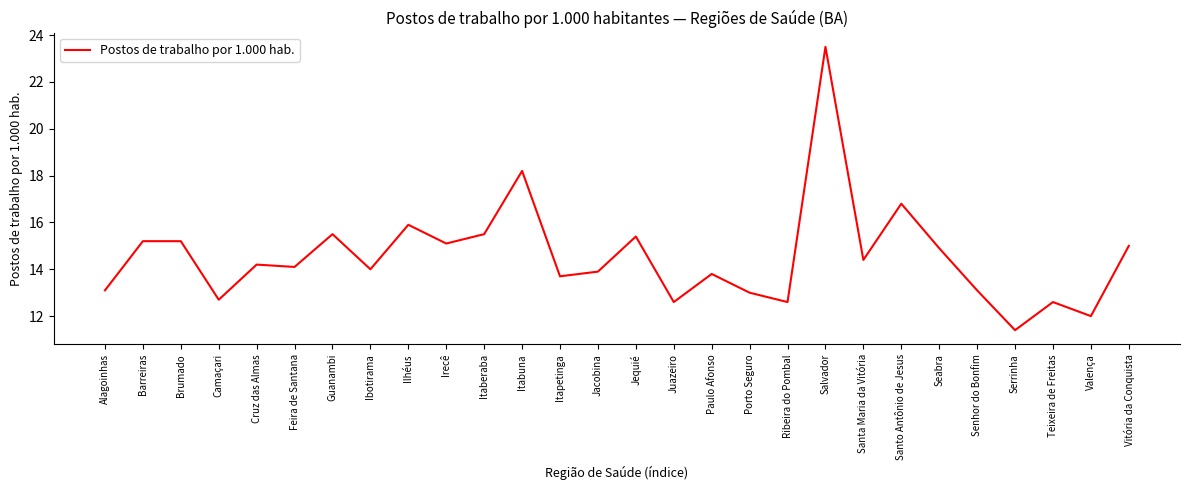

Which category has the lowest value across all series?

Serrinha